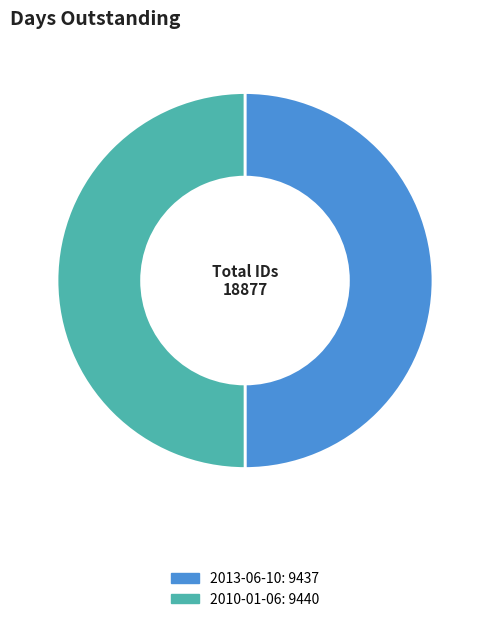

Count the number of slices in the pie.

2